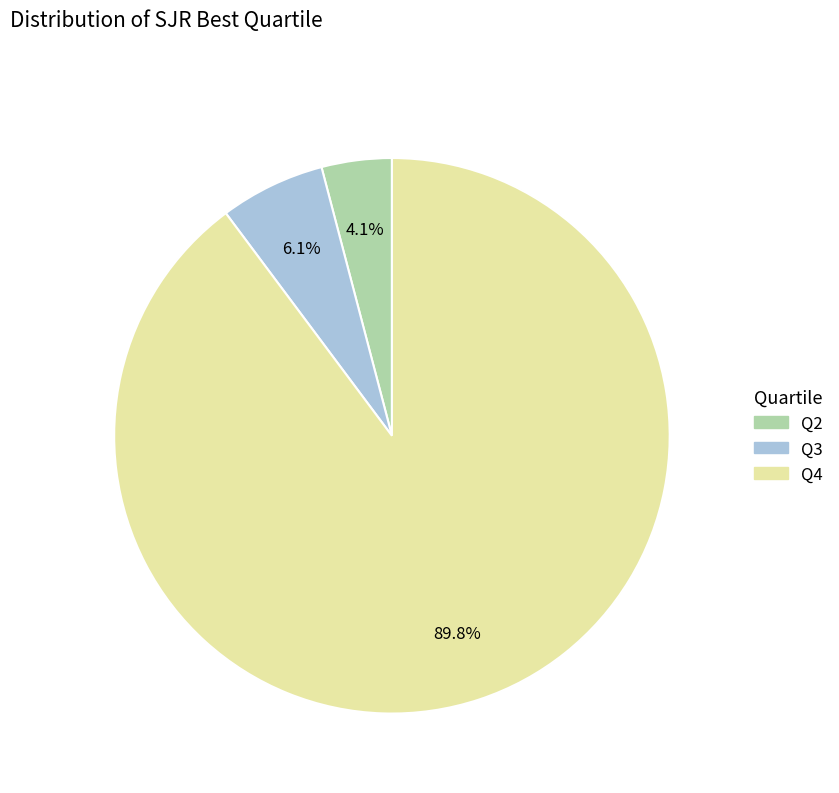

Rank the categories by value from highest to lowest.

Q4, Q3, Q2